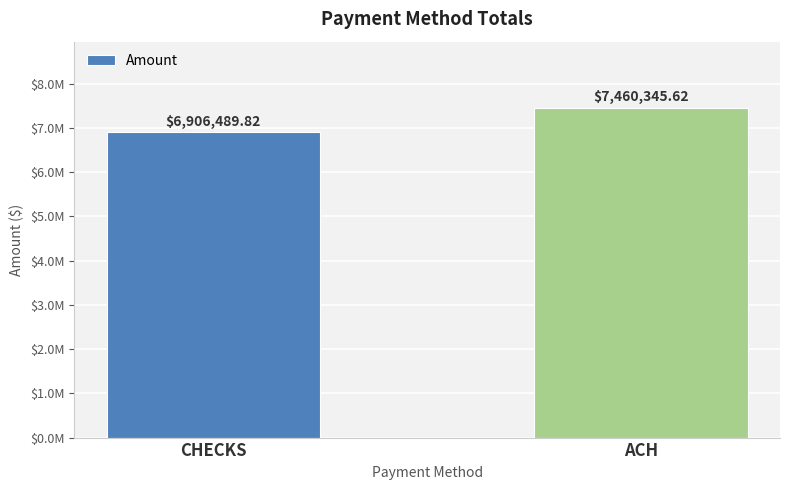

Are the bars grouped side by side (vs. stacked)?

No